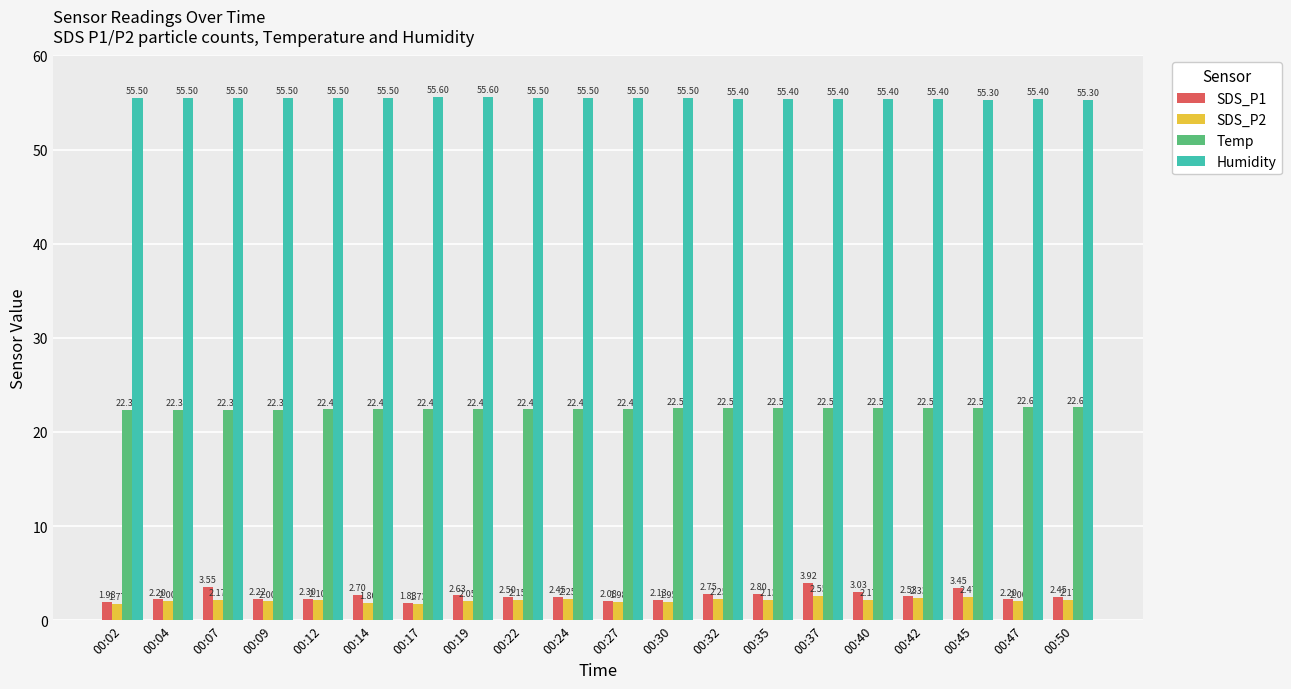

Rank the series by their maximum value, from lowest to highest.

SDS_P2, SDS_P1, Temp, Humidity